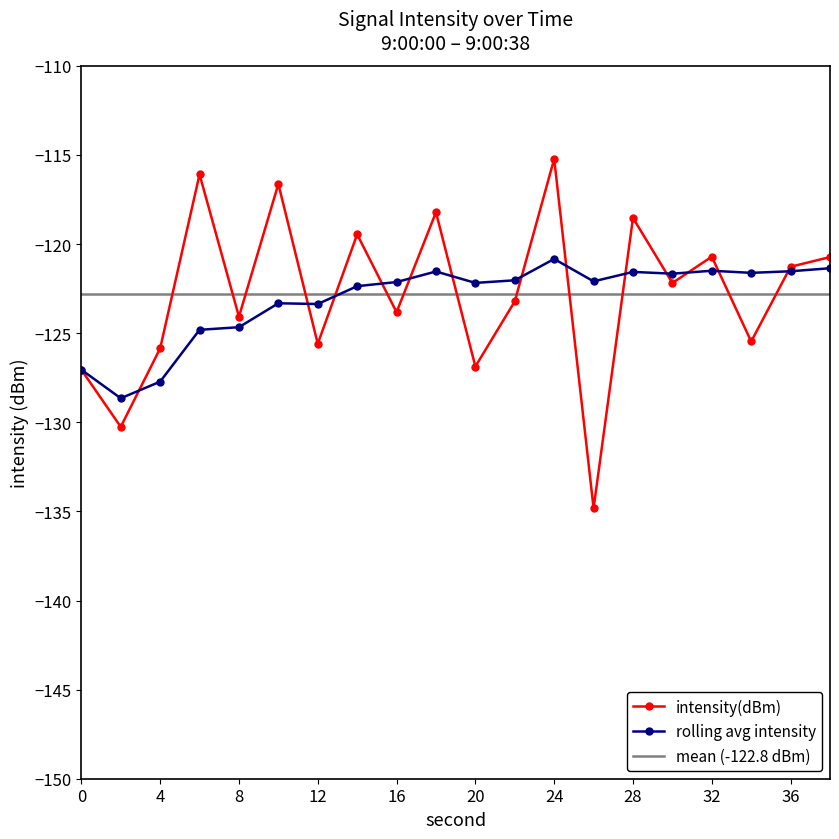

Rank the series by their average value, from highest to lowest.

intensity(dBm), rolling_avg